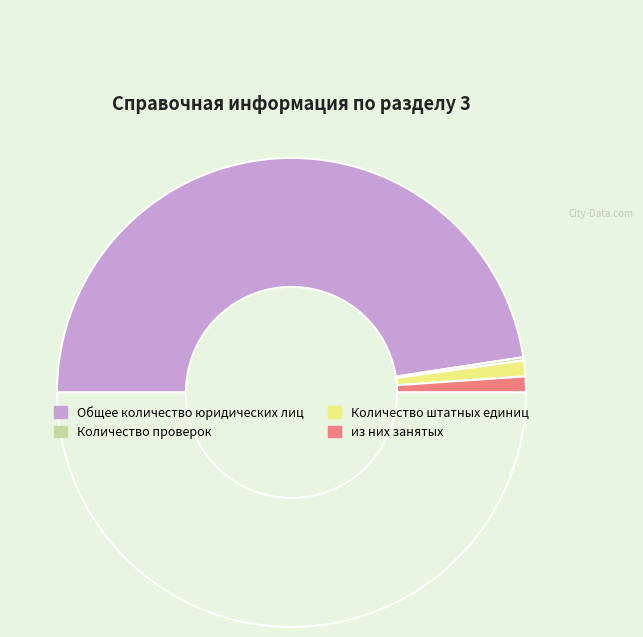

To the nearest percent, what is the average slice percentage?

25%